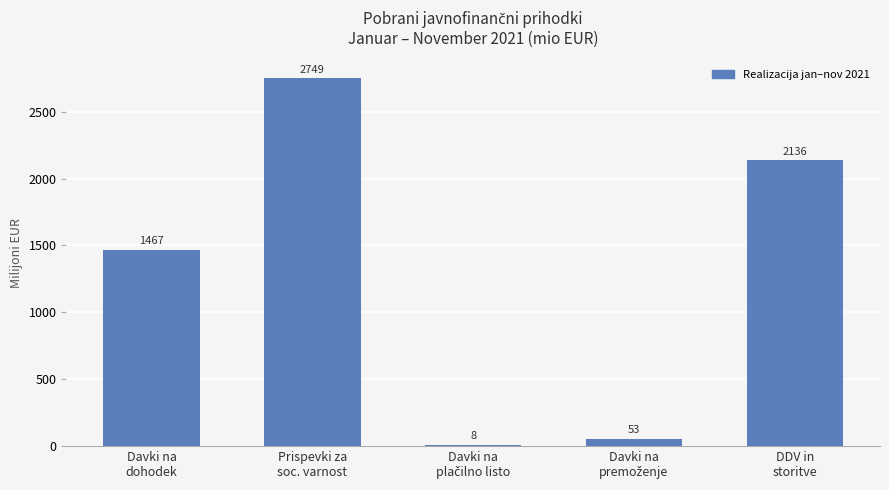

The value at Davki na
dohodek is 1467.3. True or false?

True